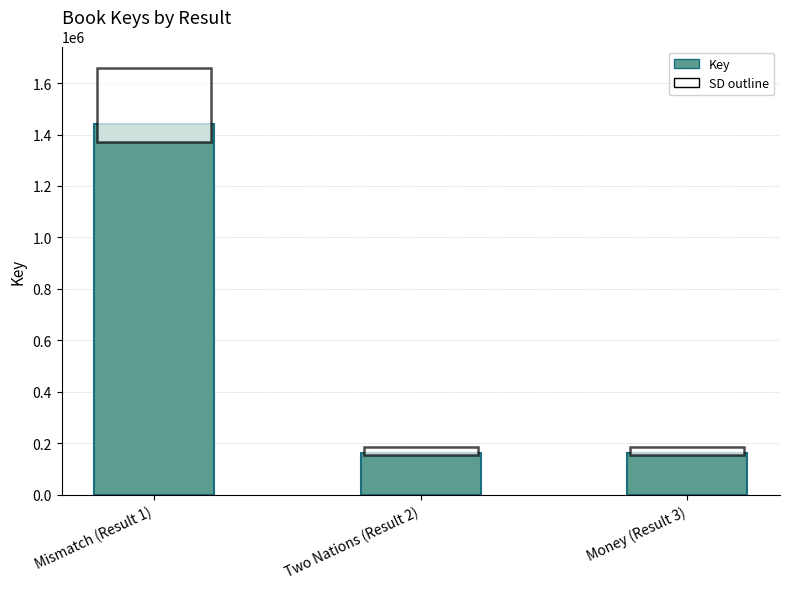

Between Two Nations (Result 2) and Mismatch (Result 1), which is larger?

Mismatch (Result 1)